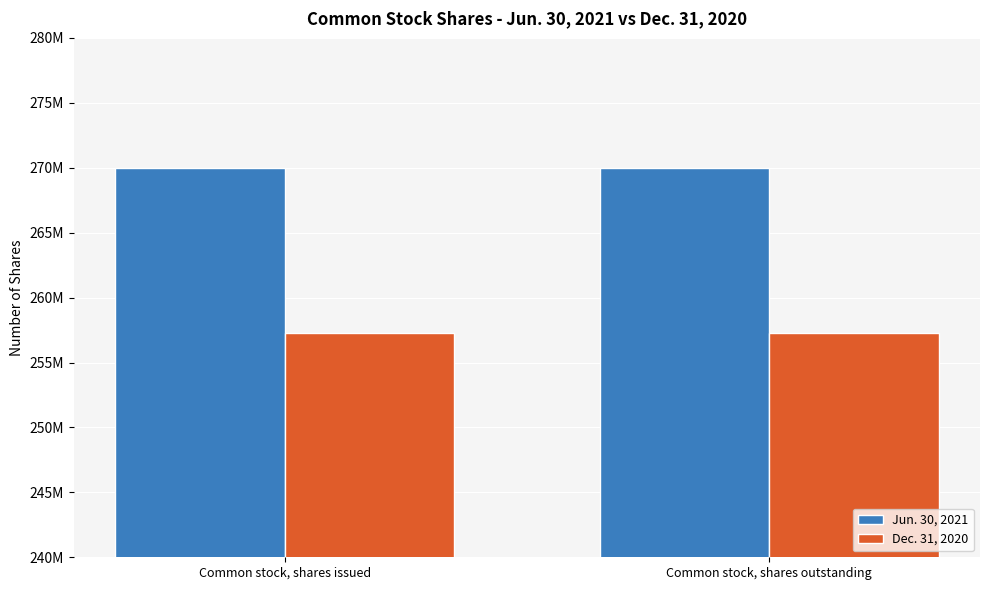

Does the chart contain any negative values?

No